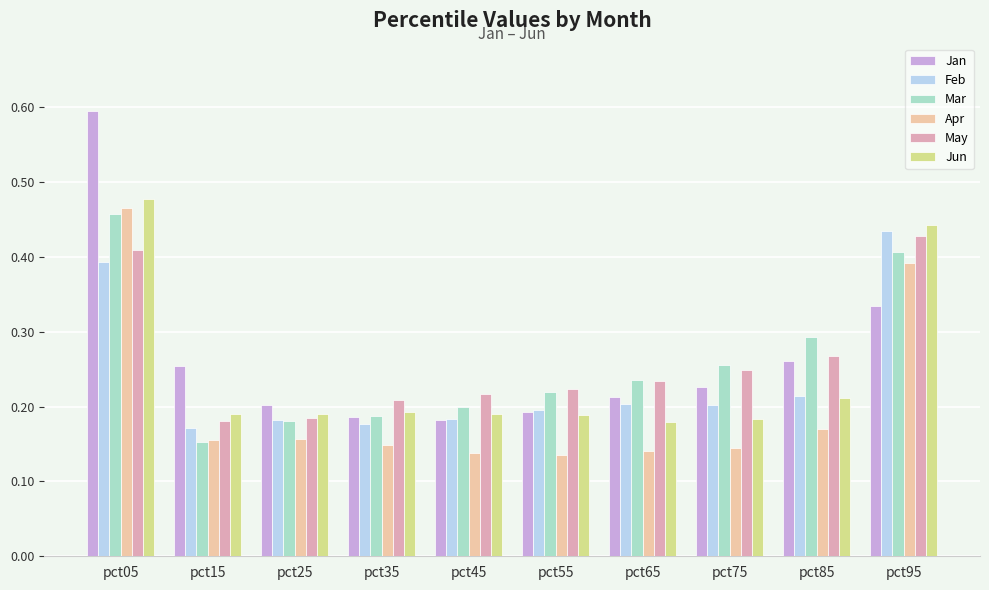

At which label is Mar closest to 0?

pct15